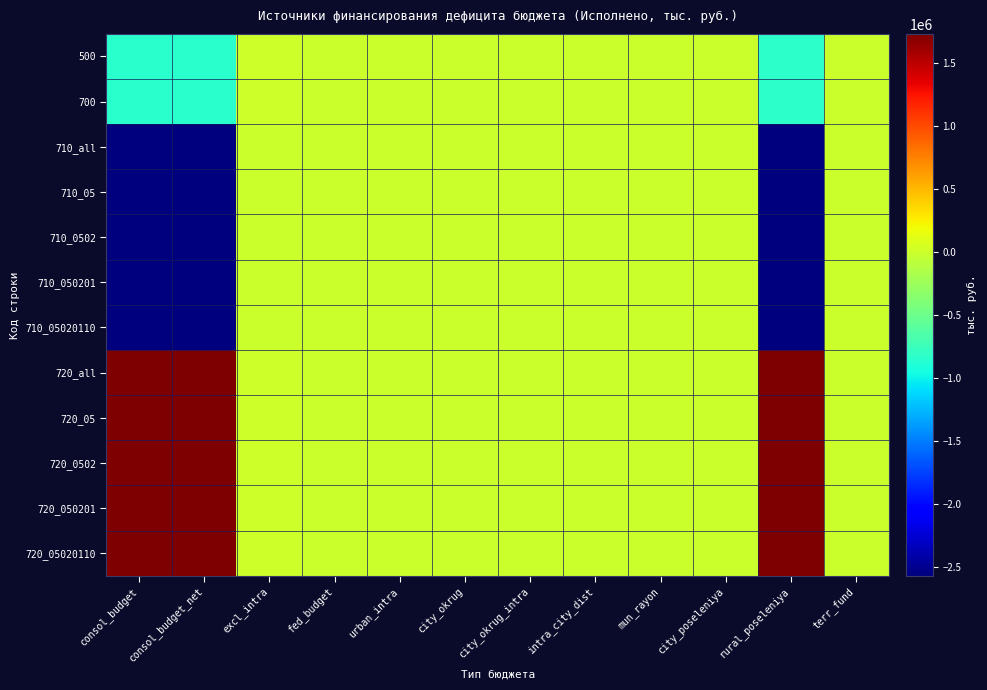

Reading left to right, what are all the values shown in this chart?

500: consol_budget=-848103.2	consol_budget_net=-848103.2	excl_intra=10570.2	fed_budget=0.0	urban_intra=0.0	city_okrug=0.0	city_okrug_intra=0.0	intra_city_dist=0.0	mun_rayon=0.0	city_poseleniya=0.0	rural_poseleniya=-837532.9	terr_fund=0.0
700: consol_budget=-848103.2	consol_budget_net=-848103.2	excl_intra=10570.2	fed_budget=0.0	urban_intra=0.0	city_okrug=0.0	city_okrug_intra=0.0	intra_city_dist=0.0	mun_rayon=0.0	city_poseleniya=0.0	rural_poseleniya=-837532.9	terr_fund=0.0
710_all: consol_budget=-2571904.7	consol_budget_net=-2571904.7	excl_intra=0.0	fed_budget=0.0	urban_intra=0.0	city_okrug=0.0	city_okrug_intra=0.0	intra_city_dist=0.0	mun_rayon=0.0	city_poseleniya=0.0	rural_poseleniya=-2571904.7	terr_fund=0.0
710_05: consol_budget=-2571904.7	consol_budget_net=-2571904.7	excl_intra=0.0	fed_budget=0.0	urban_intra=0.0	city_okrug=0.0	city_okrug_intra=0.0	intra_city_dist=0.0	mun_rayon=0.0	city_poseleniya=0.0	rural_poseleniya=-2571904.7	terr_fund=0.0
710_0502: consol_budget=-2571904.7	consol_budget_net=-2571904.7	excl_intra=0.0	fed_budget=0.0	urban_intra=0.0	city_okrug=0.0	city_okrug_intra=0.0	intra_city_dist=0.0	mun_rayon=0.0	city_poseleniya=0.0	rural_poseleniya=-2571904.7	terr_fund=0.0
710_050201: consol_budget=-2571904.7	consol_budget_net=-2571904.7	excl_intra=0.0	fed_budget=0.0	urban_intra=0.0	city_okrug=0.0	city_okrug_intra=0.0	intra_city_dist=0.0	mun_rayon=0.0	city_poseleniya=0.0	rural_poseleniya=-2571904.7	terr_fund=0.0
710_05020110: consol_budget=-2571904.7	consol_budget_net=-2571904.7	excl_intra=0.0	fed_budget=0.0	urban_intra=0.0	city_okrug=0.0	city_okrug_intra=0.0	intra_city_dist=0.0	mun_rayon=0.0	city_poseleniya=0.0	rural_poseleniya=-2571904.7	terr_fund=0.0
720_all: consol_budget=1723801.5	consol_budget_net=1723801.5	excl_intra=10570.2	fed_budget=0.0	urban_intra=0.0	city_okrug=0.0	city_okrug_intra=0.0	intra_city_dist=0.0	mun_rayon=0.0	city_poseleniya=0.0	rural_poseleniya=1734371.8	terr_fund=0.0
720_05: consol_budget=1723801.5	consol_budget_net=1723801.5	excl_intra=10570.2	fed_budget=0.0	urban_intra=0.0	city_okrug=0.0	city_okrug_intra=0.0	intra_city_dist=0.0	mun_rayon=0.0	city_poseleniya=0.0	rural_poseleniya=1734371.8	terr_fund=0.0
720_0502: consol_budget=1723801.5	consol_budget_net=1723801.5	excl_intra=10570.2	fed_budget=0.0	urban_intra=0.0	city_okrug=0.0	city_okrug_intra=0.0	intra_city_dist=0.0	mun_rayon=0.0	city_poseleniya=0.0	rural_poseleniya=1734371.8	terr_fund=0.0
720_050201: consol_budget=1723801.5	consol_budget_net=1723801.5	excl_intra=10570.2	fed_budget=0.0	urban_intra=0.0	city_okrug=0.0	city_okrug_intra=0.0	intra_city_dist=0.0	mun_rayon=0.0	city_poseleniya=0.0	rural_poseleniya=1734371.8	terr_fund=0.0
720_05020110: consol_budget=1723801.5	consol_budget_net=1723801.5	excl_intra=10570.2	fed_budget=0.0	urban_intra=0.0	city_okrug=0.0	city_okrug_intra=0.0	intra_city_dist=0.0	mun_rayon=0.0	city_poseleniya=0.0	rural_poseleniya=1734371.8	terr_fund=0.0